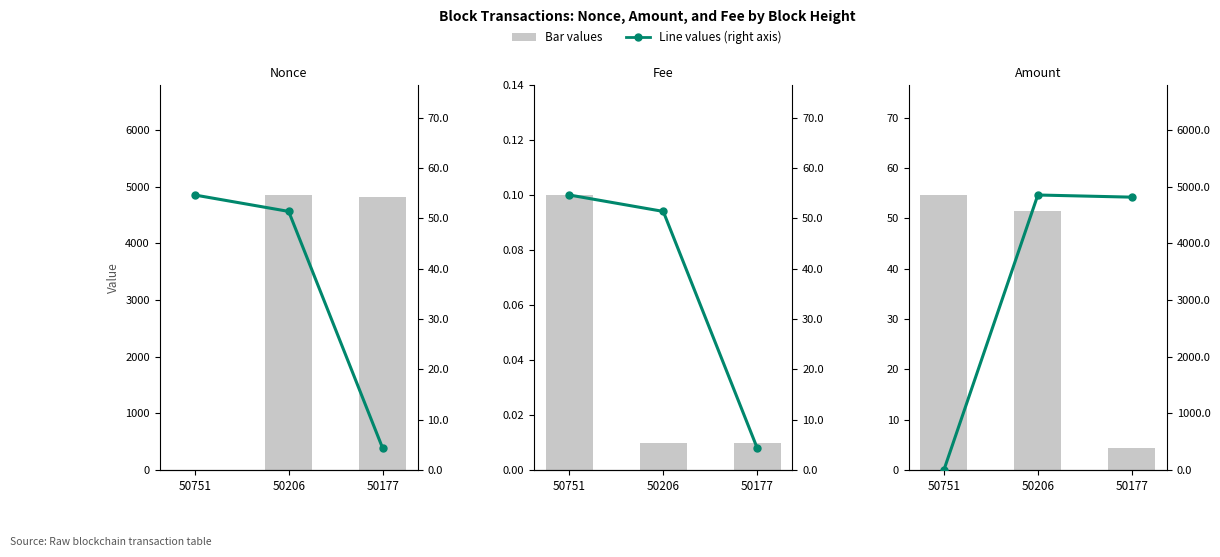

Between 50206 and 50751, which is larger?

50206